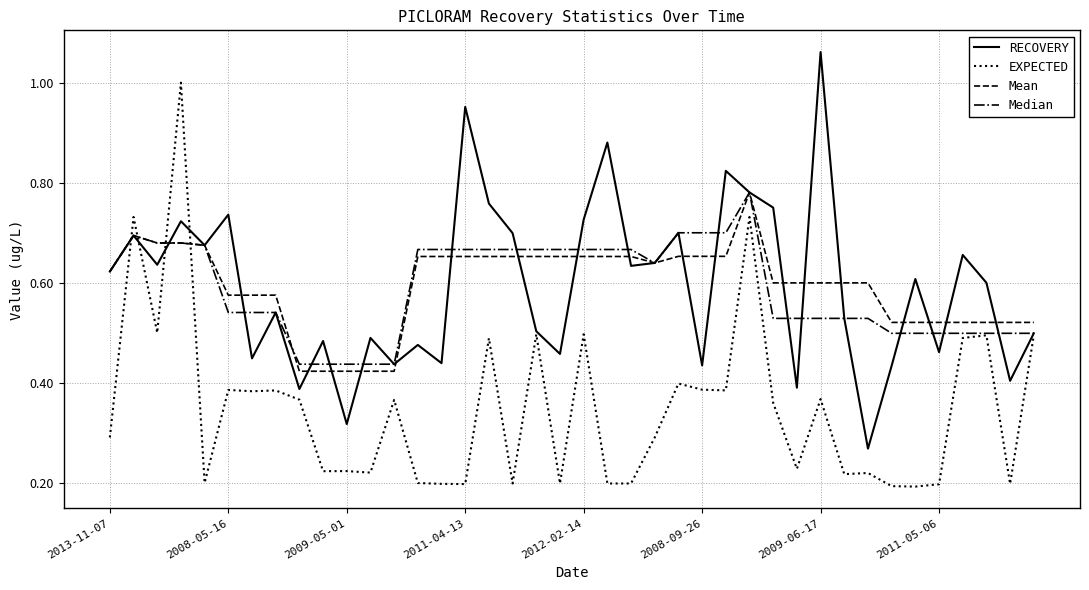

After their last crossing, which series has the higher values: EXPECTED or Mean?

Mean